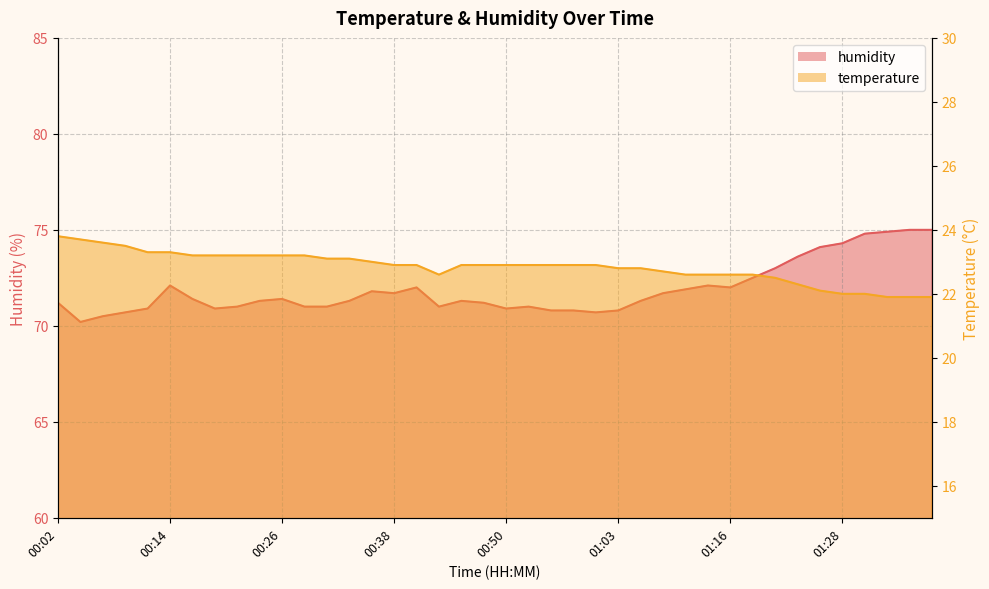

What is the difference between the highest and lowest values at 00:55?

47.9